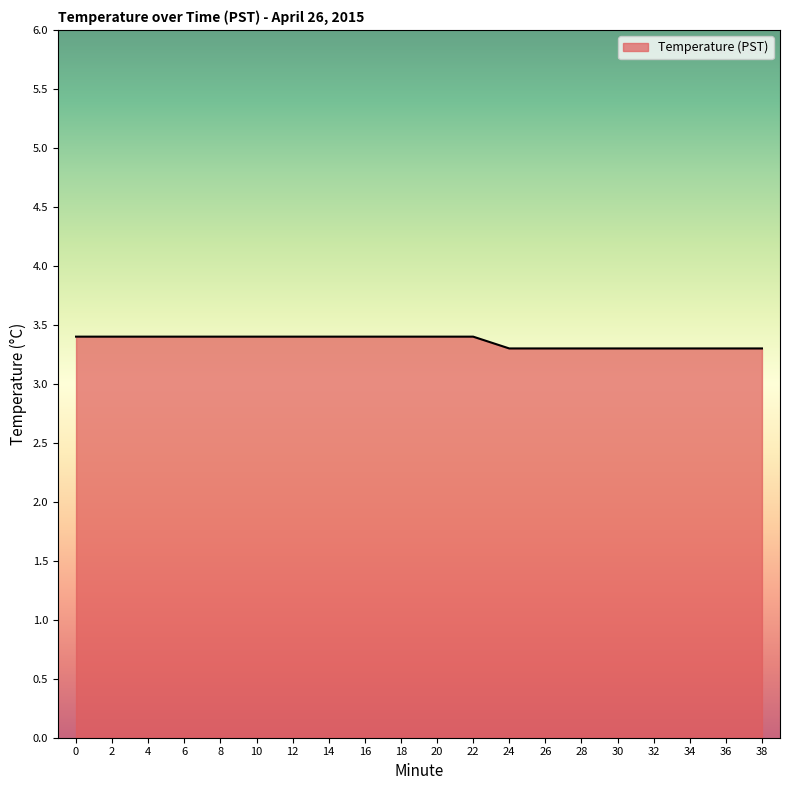

Reading left to right, extract all data points from this chart.

0=3.4	2=3.4	4=3.4	6=3.4	8=3.4	10=3.4	12=3.4	14=3.4	16=3.4	18=3.4	20=3.4	22=3.4	24=3.3	26=3.3	28=3.3	30=3.3	32=3.3	34=3.3	36=3.3	38=3.3